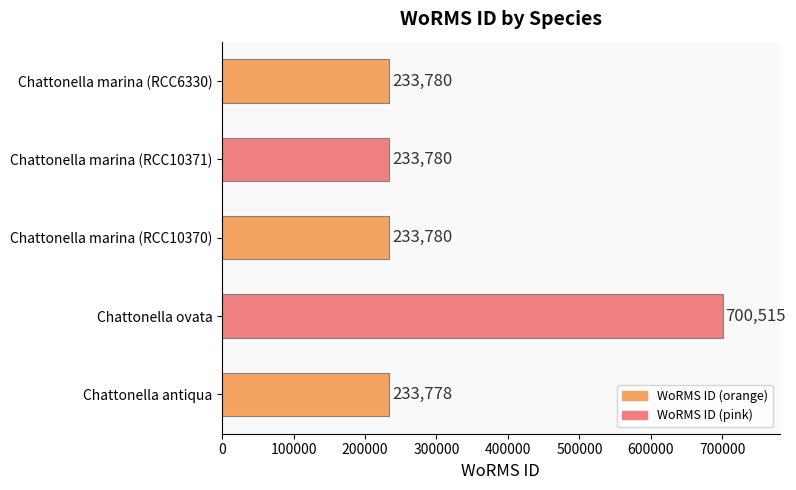

How many bars are there in total?

5